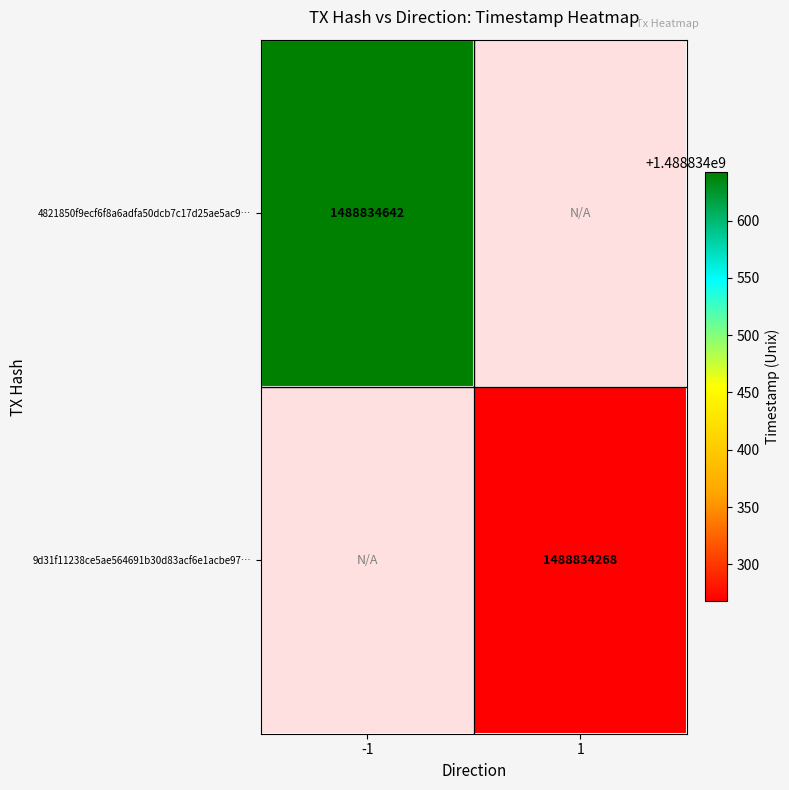

The value of 4821850f9ecf6f8a6adfa50dcb7c17d25ae5ac9 at time_stamp is 1488834642. True or false?

True